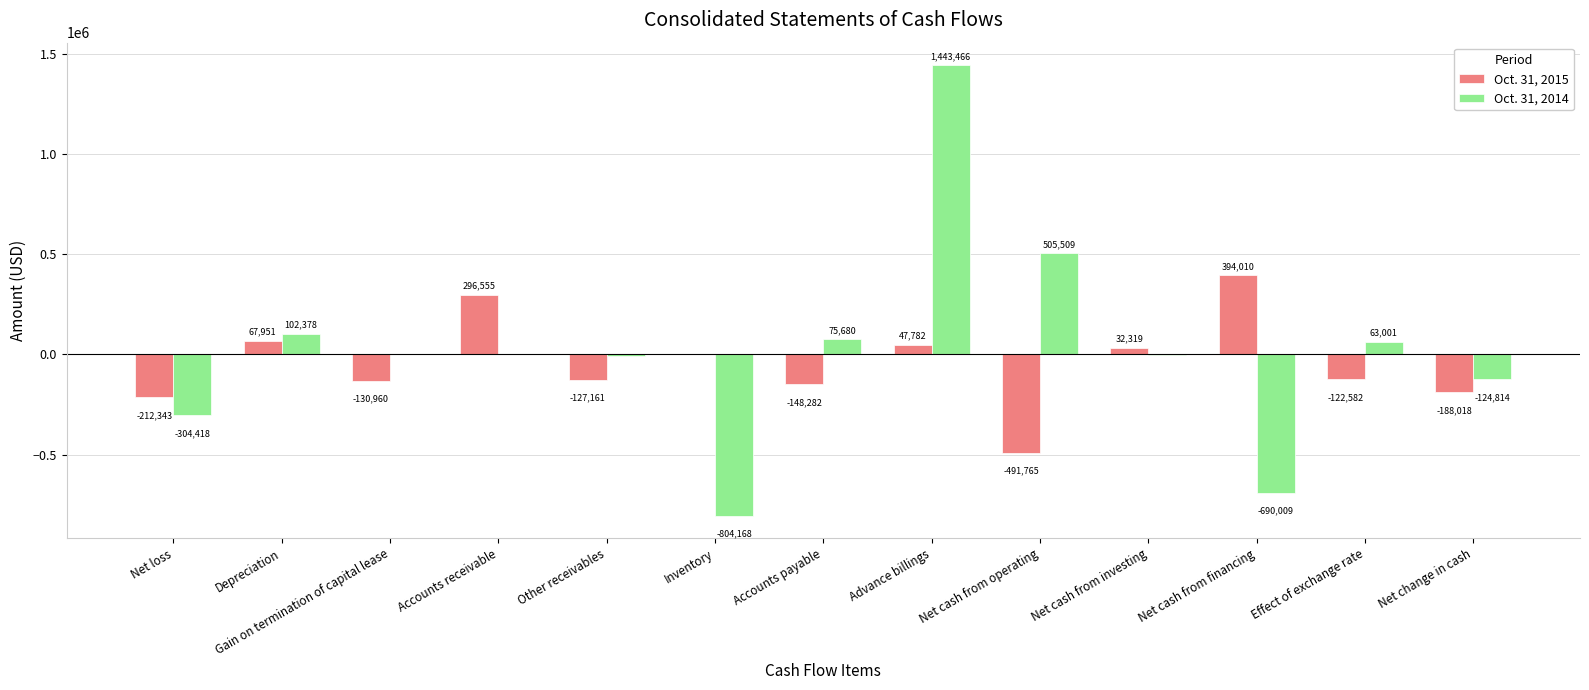

How many groups of bars are there?

13